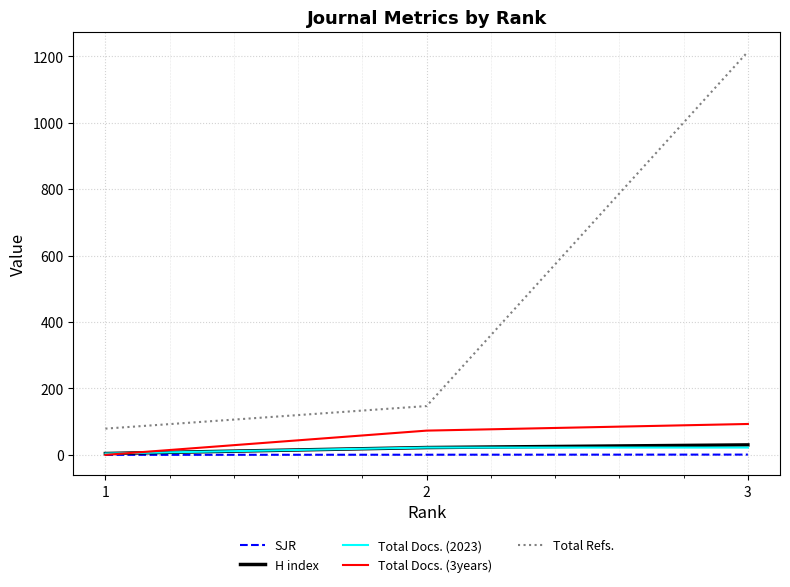

The value of H index at 3 is 30.0. True or false?

True